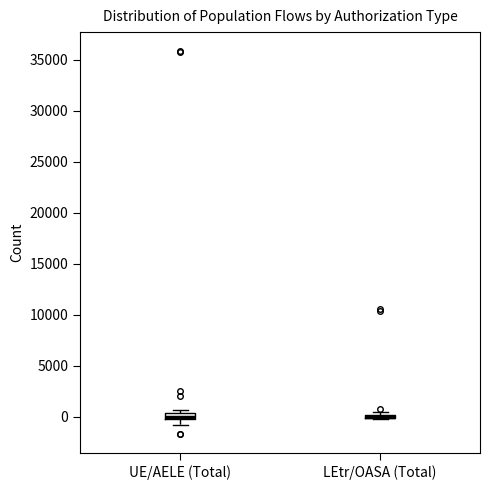

Where is the lower edge of the box for UE/AELE (Total) on the y-axis? The values are not printed on the chart, so give them approximately, as read against the axis.

0